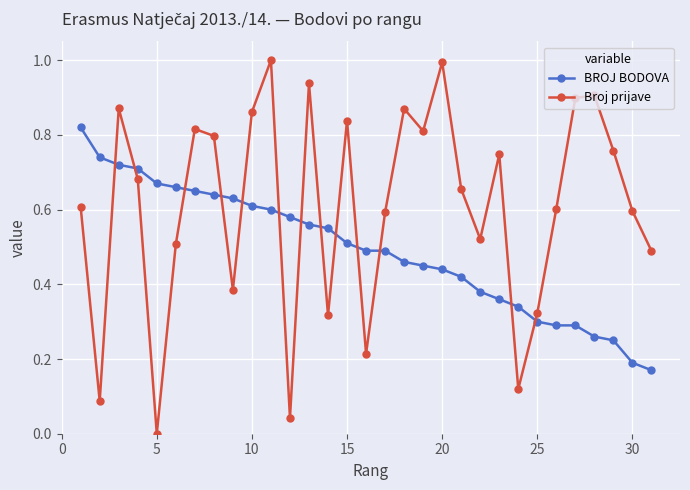

Which series has the largest total across all categories?

Broj prijave